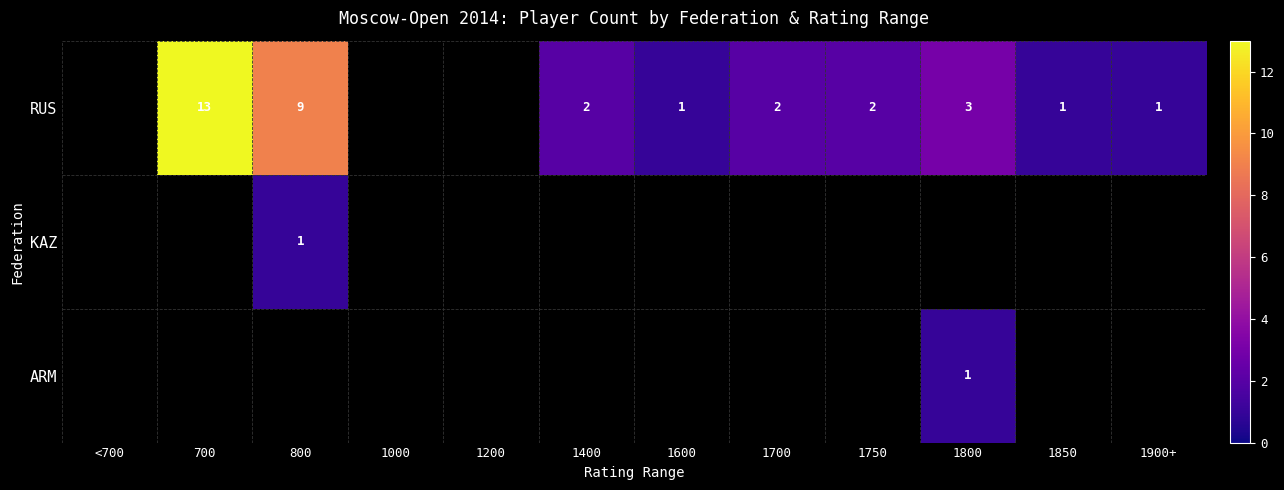

Is it true that RUS equals 1 at 1700?

False